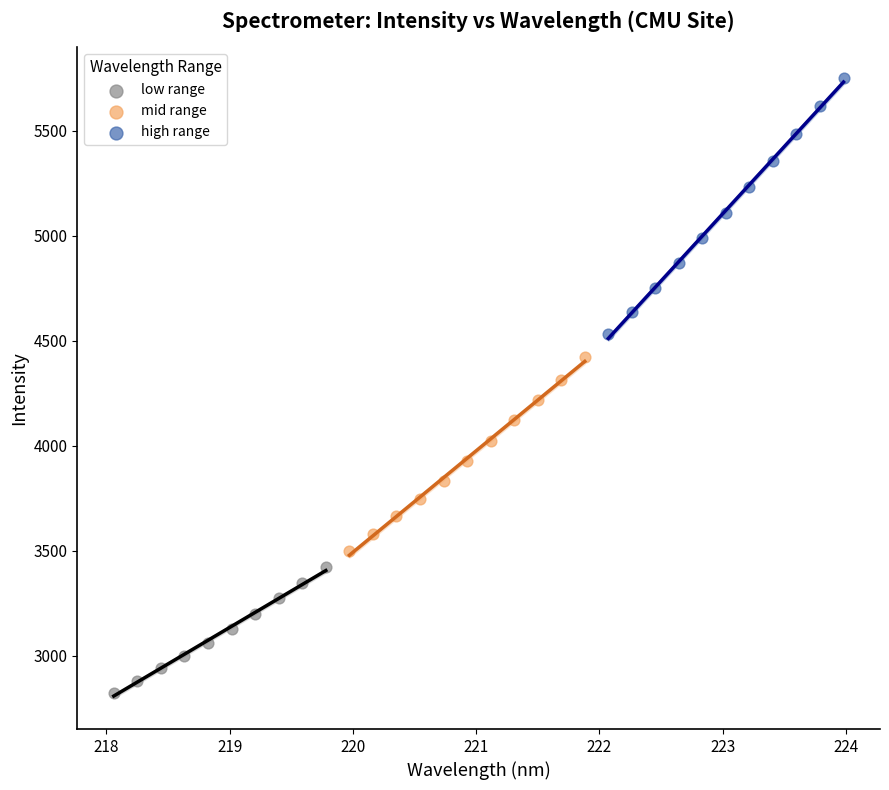

Which series contains the highest Y value?

high range